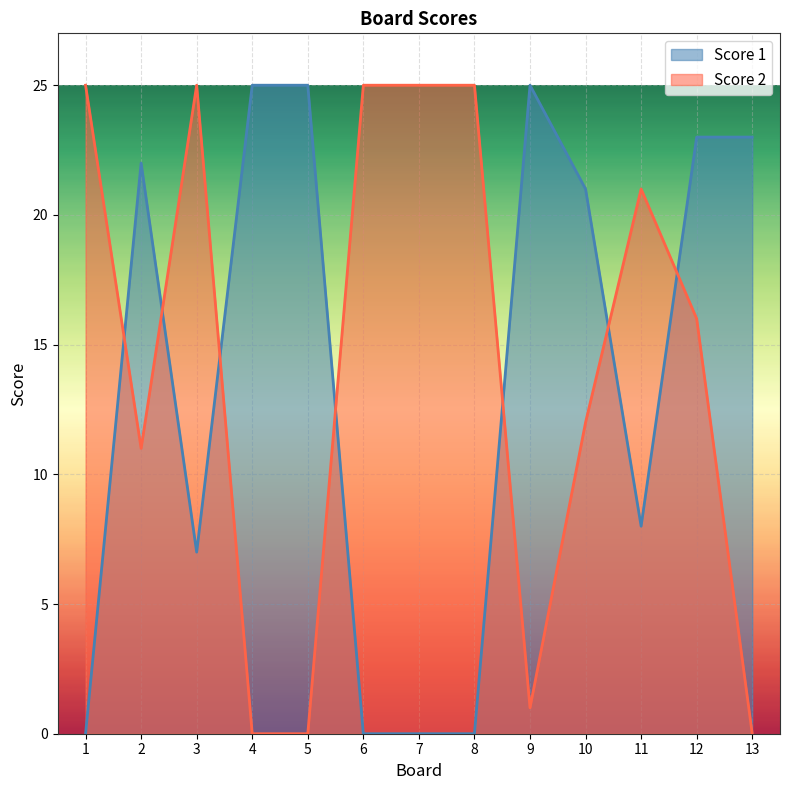

Where does the Score 1 series first go above 21?

2